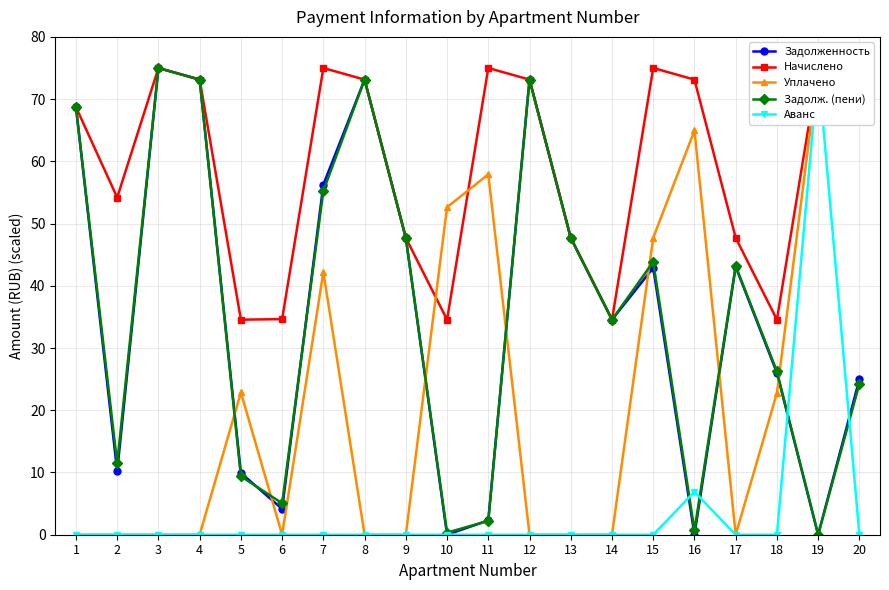

Which category has the lowest value in the Аванс series?

1